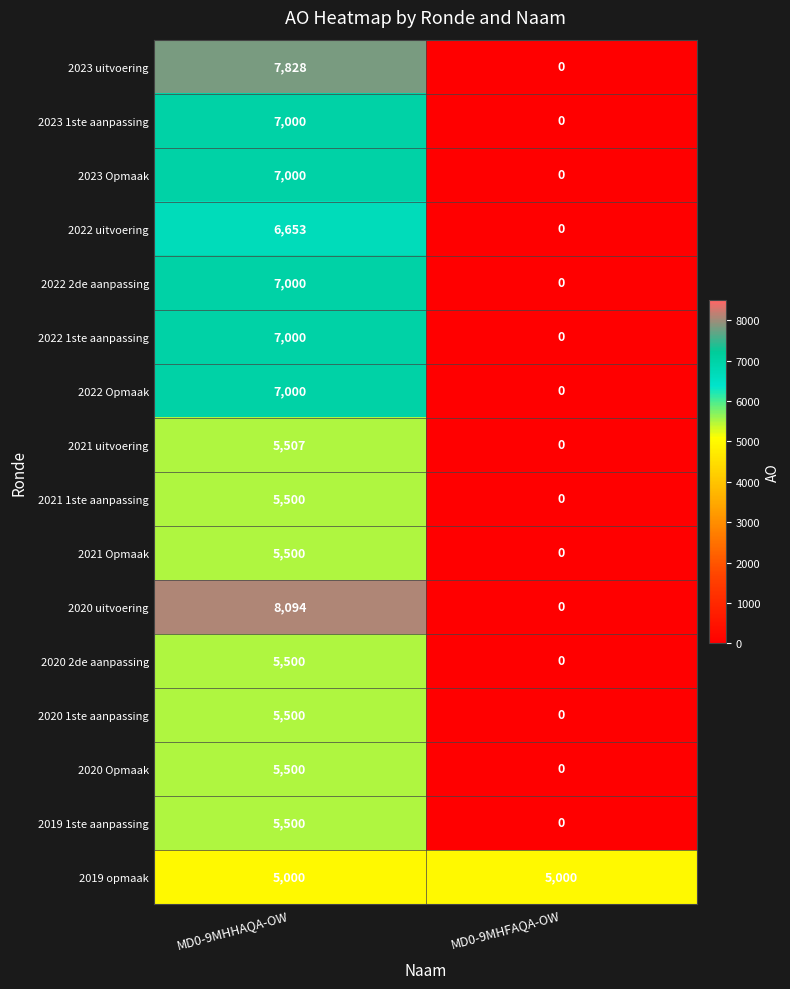

Which series has the widest spread of values?

2020 uitvoering